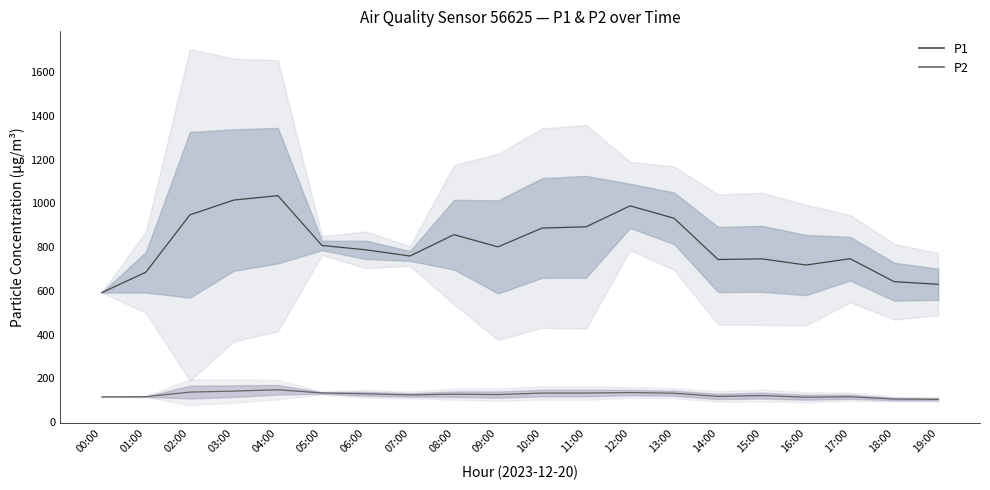

Is the value of P1 mean at 00:00 greater than the value of P2 mean at 03:00?

Yes